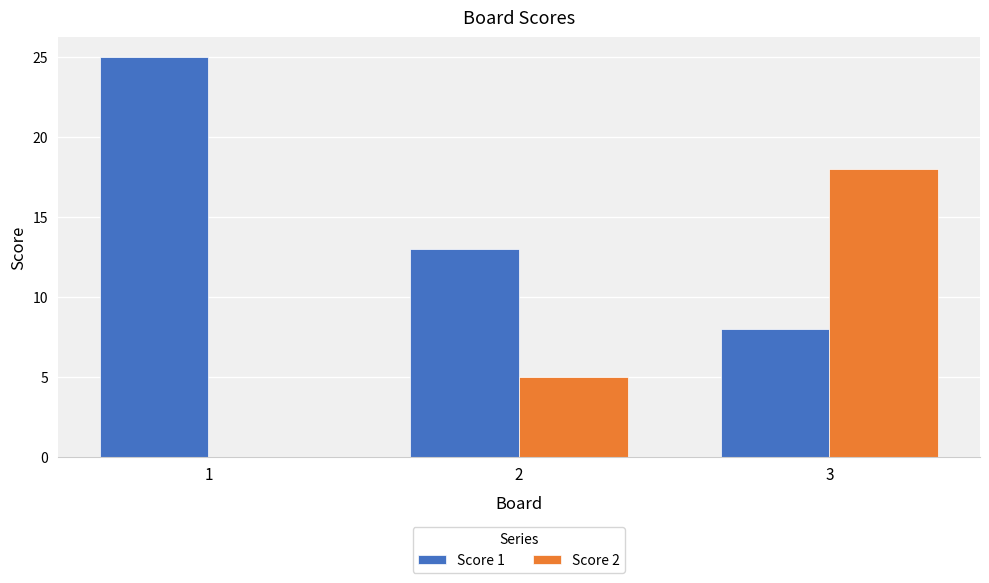

What is the sum of all Score 1 values?

46